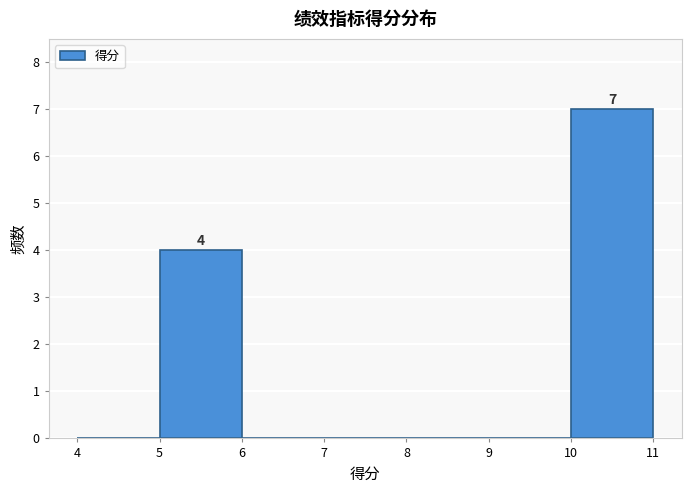

Over which range of the x-axis is the bar tallest?

10 to 11